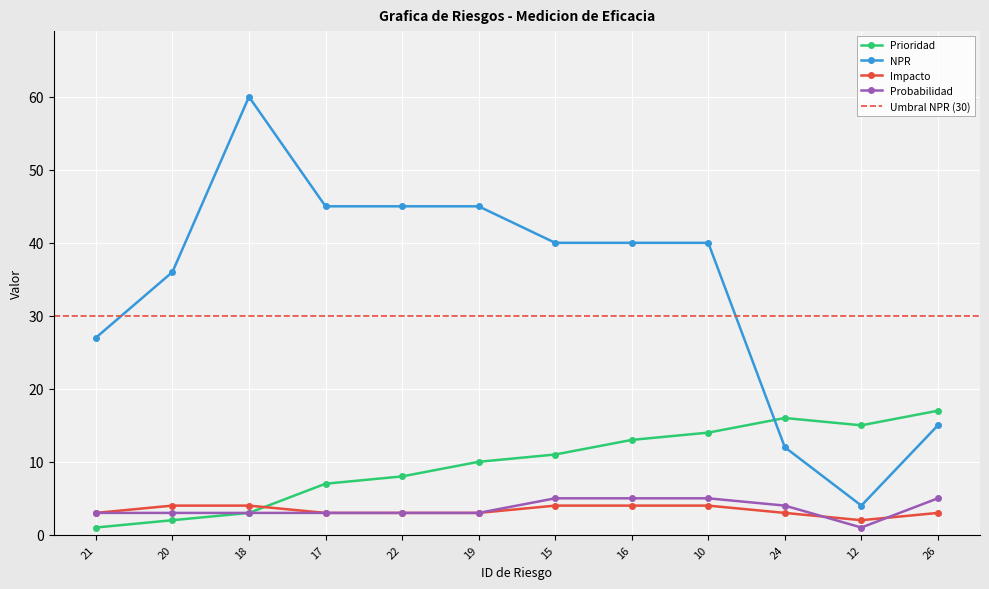

What is the average value of the Impacto series?

3